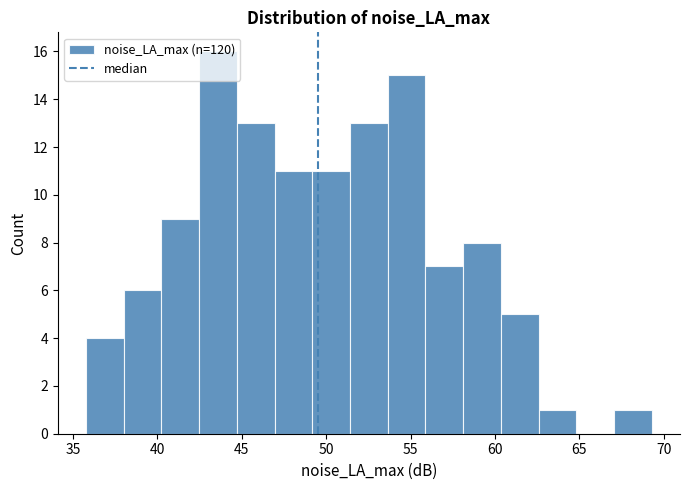

Reading left to right, transcribe this chart: for each bar, give the range it covers on the x-axis and its height. Neither the bar edges nor the heights are printed on the chart, so give them approximately, as read against the axes.

36.0 to 38.0: 4
38.0 to 40.0: 6
40.0 to 42.5: 9
42.5 to 44.5: 16
44.5 to 47.0: 13
47.0 to 49.0: 11
49.0 to 51.5: 11
51.5 to 53.5: 13
53.5 to 56.0: 15
56.0 to 58.0: 7
58.0 to 60.5: 8
60.5 to 62.5: 5
62.5 to 65.0: 1
65.0 to 67.0: 0
67.0 to 69.5: 1